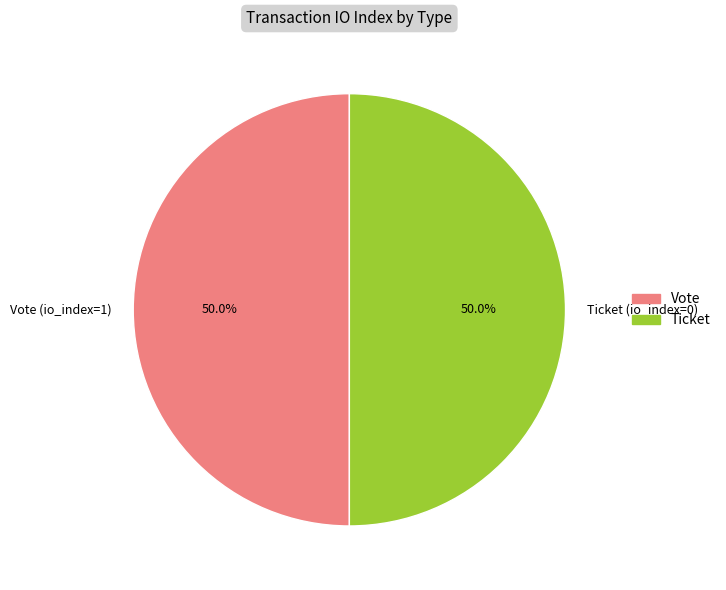

What is the total percentage of Ticket and Vote?

100.0%